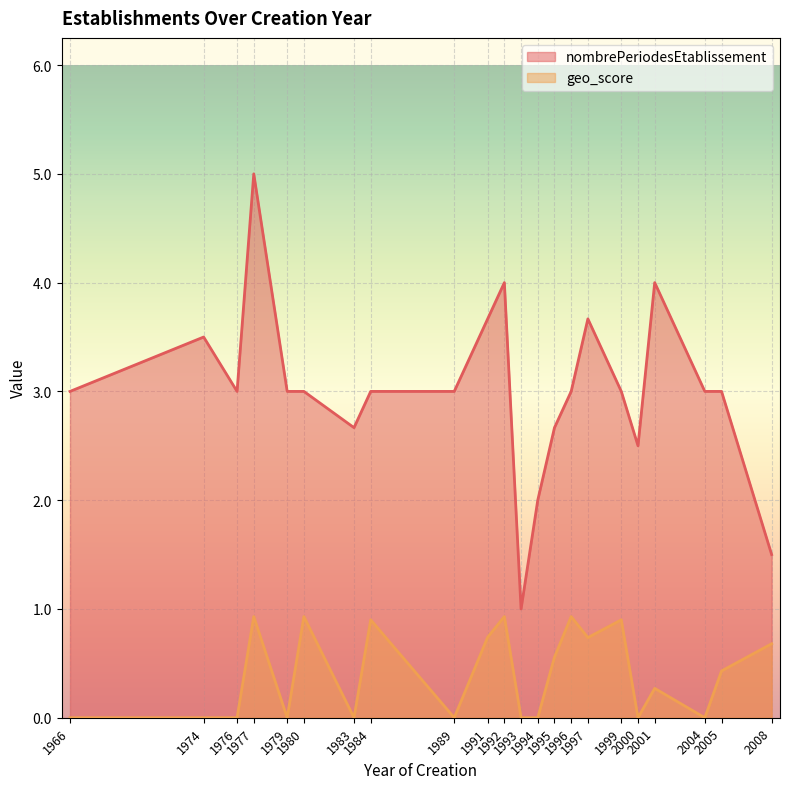

Which series has the largest total across all categories?

nombrePeriodesEtablissement